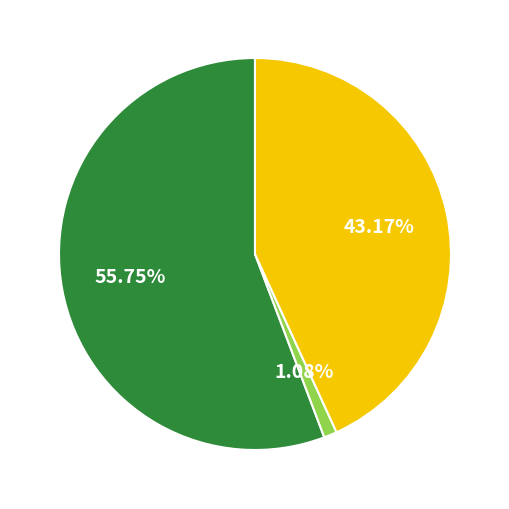

Count the number of slices in the pie.

3